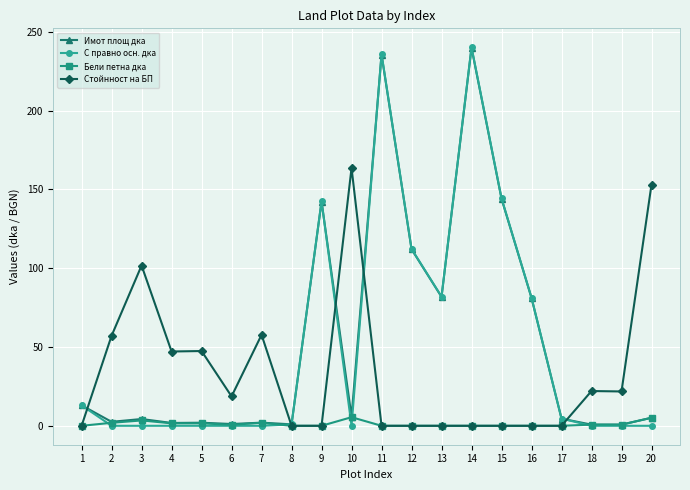

Count the number of data series in this chart.

4